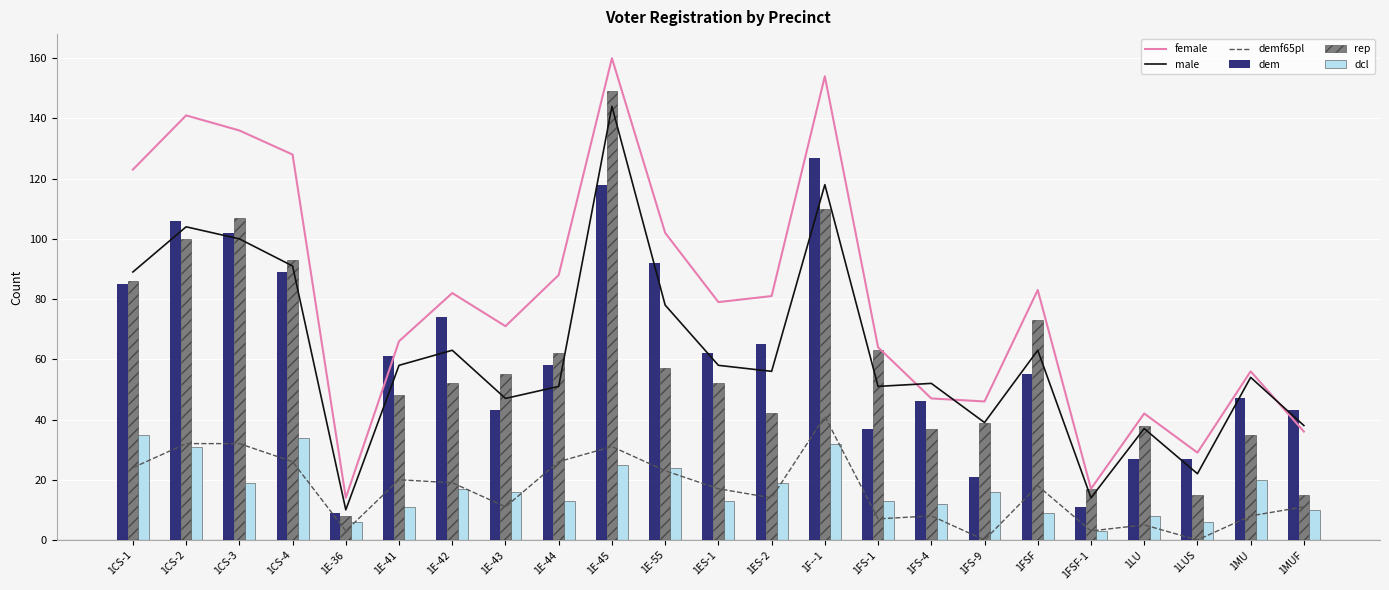

True or false: rep has a value of 65 at 1FS-4.

False